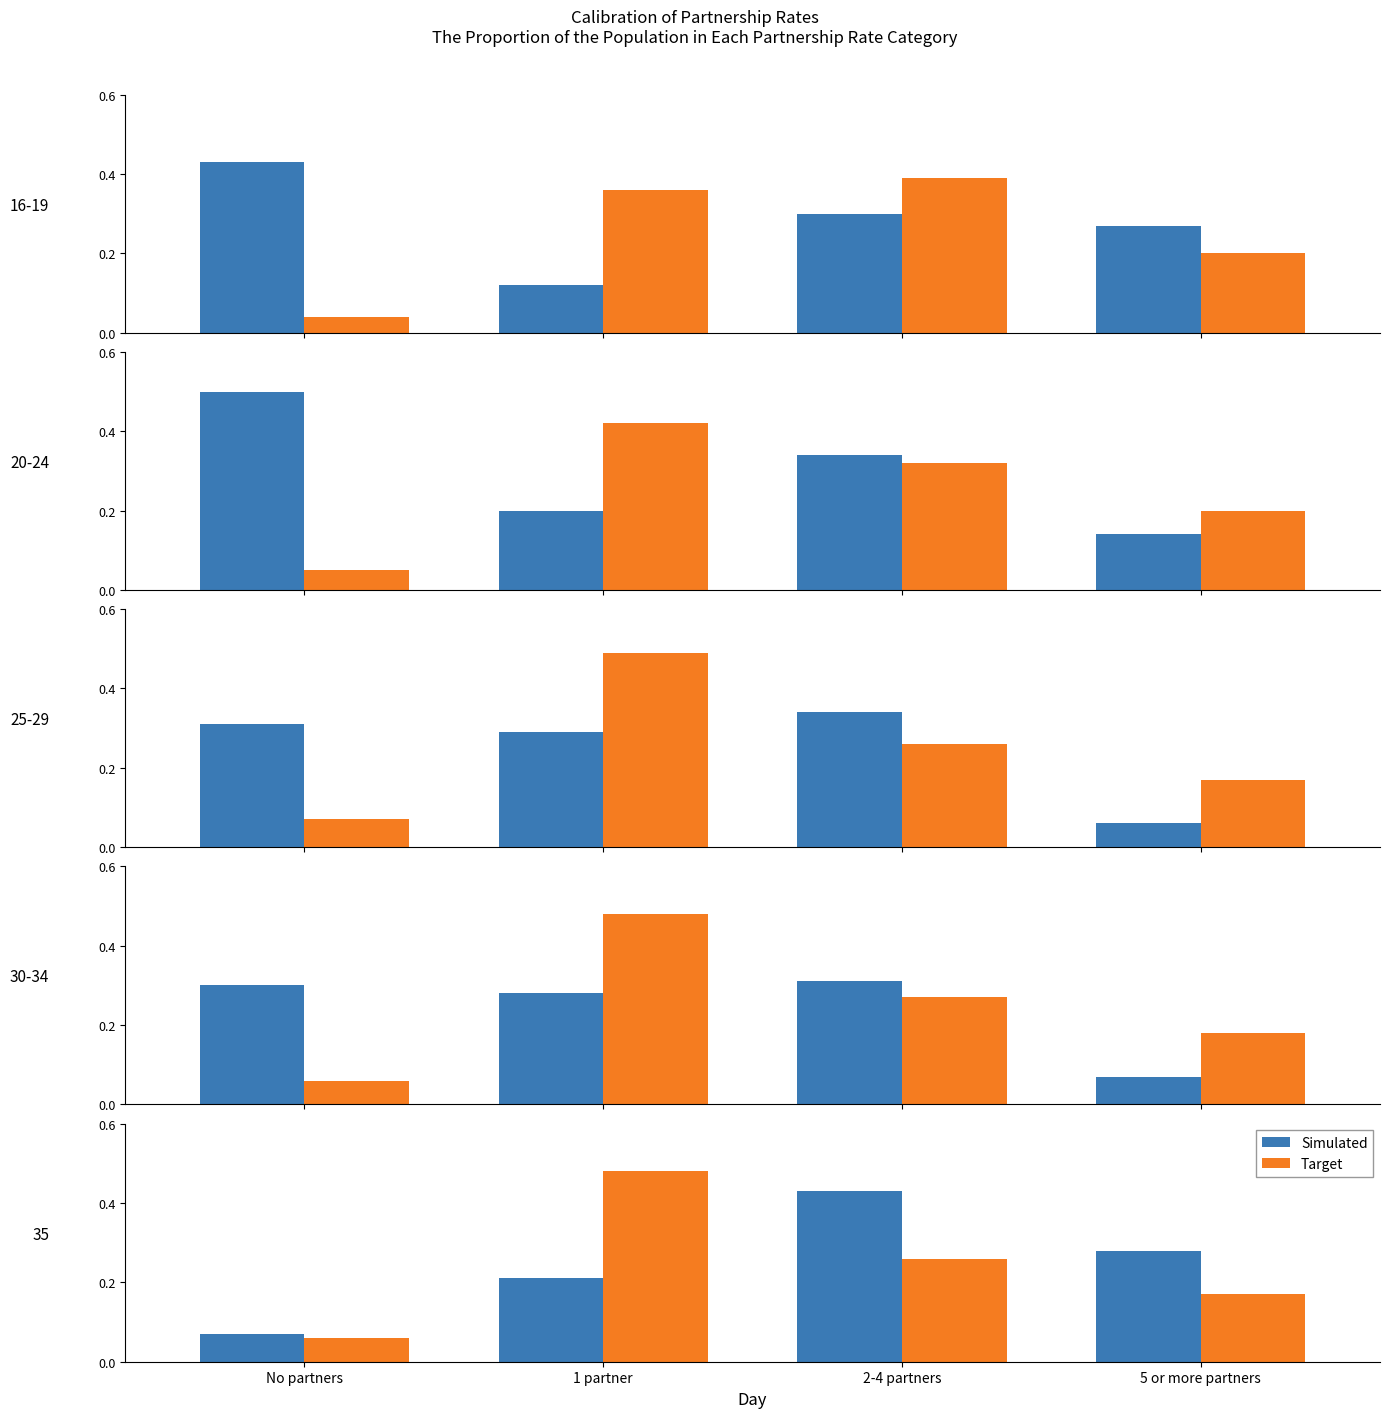

How many categories are shown in the chart?

4